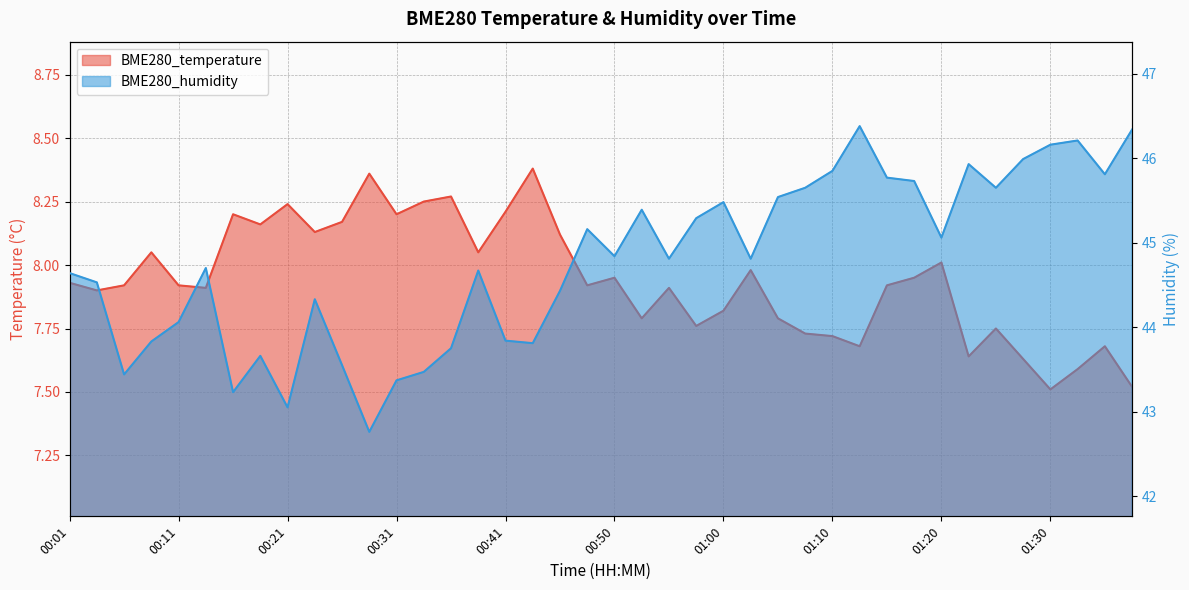

What position from the left is 00:09?

4